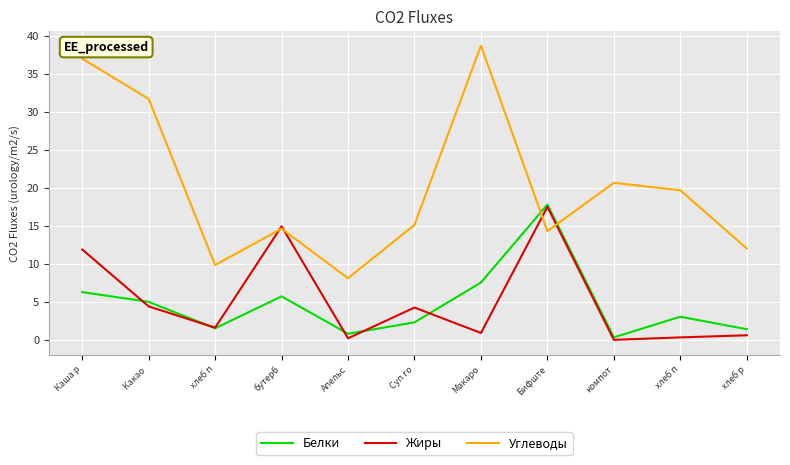

Is the value of Белки at хлеб п greater than the value of Углеводы at хлеб п?

No